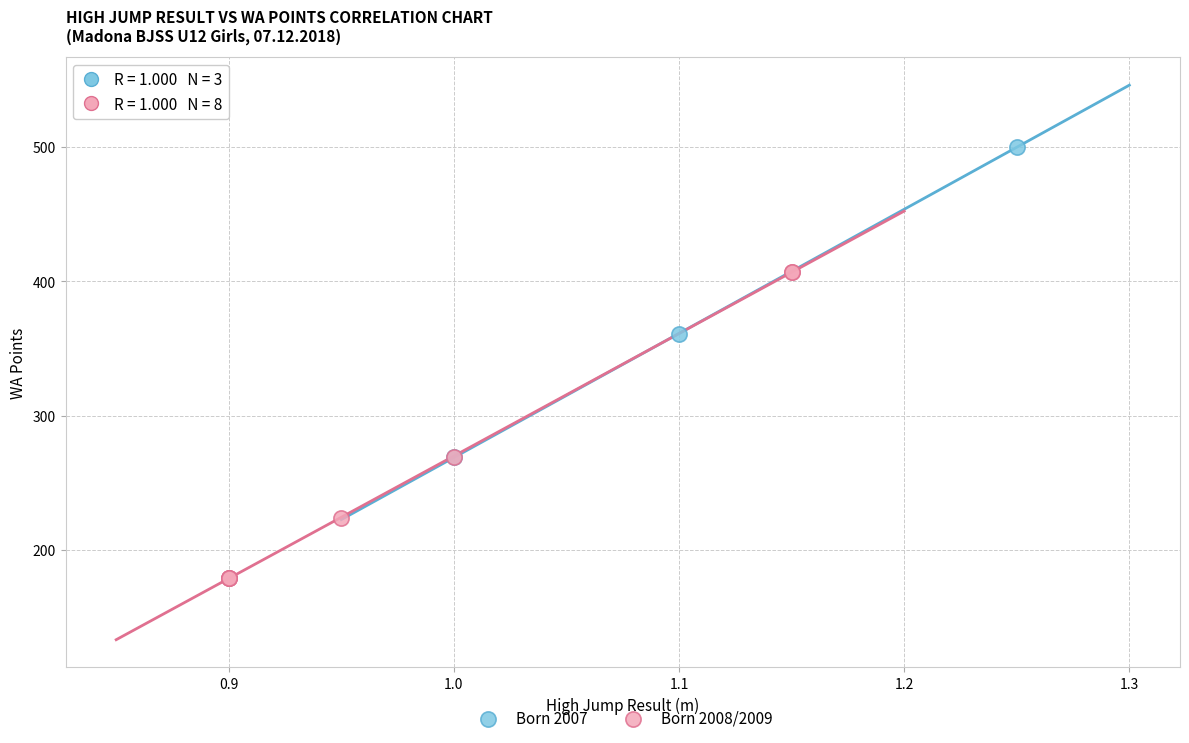

Which series reaches the maximum Y coordinate?

Born 2007